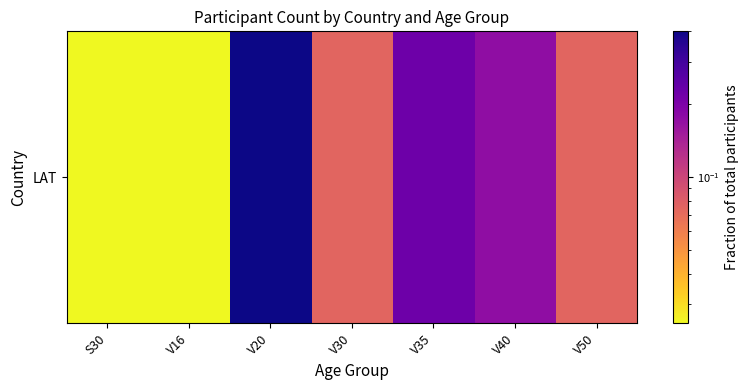

Reading left to right, list all the values displayed in this chart.

0.0	0.0	0.4	0.1	0.2	0.2	0.1